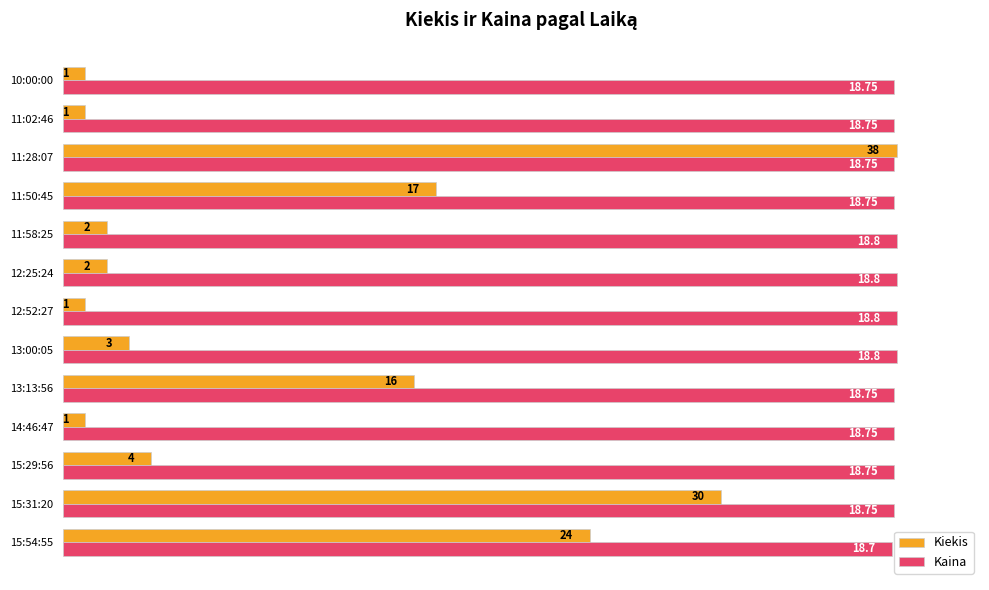

What are all the series names shown in the legend?

Kiekis, Kaina